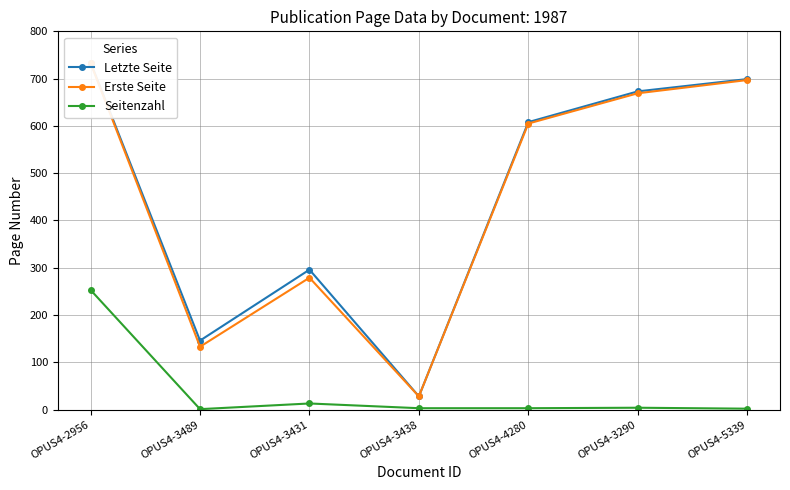

Is it true that Erste Seite equals 49 at OPUS4-3489?

False